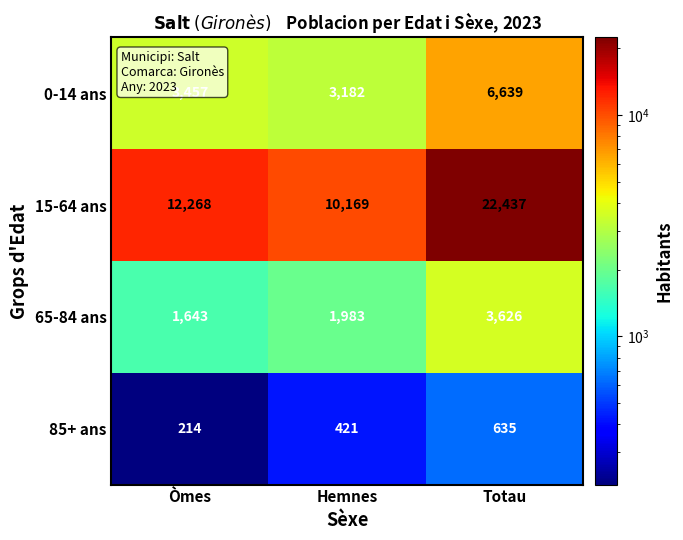

What is the difference between the second highest and minimum values in the 85+ ans series?

207